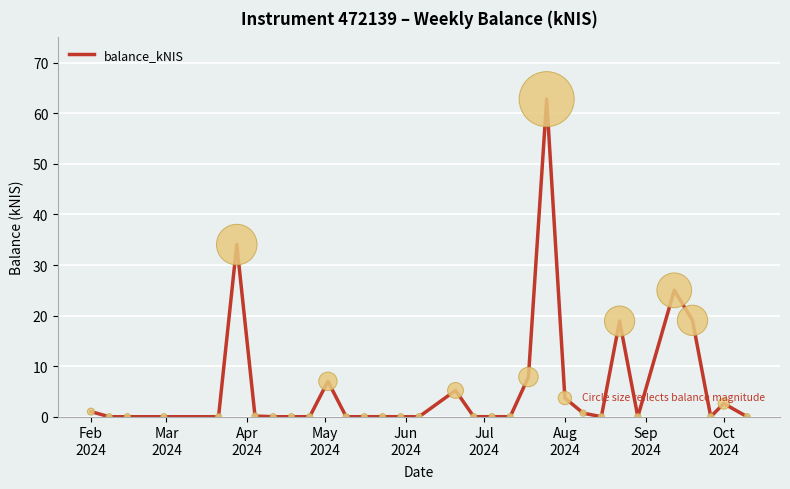

What is the maximum value shown in the chart?

62.8